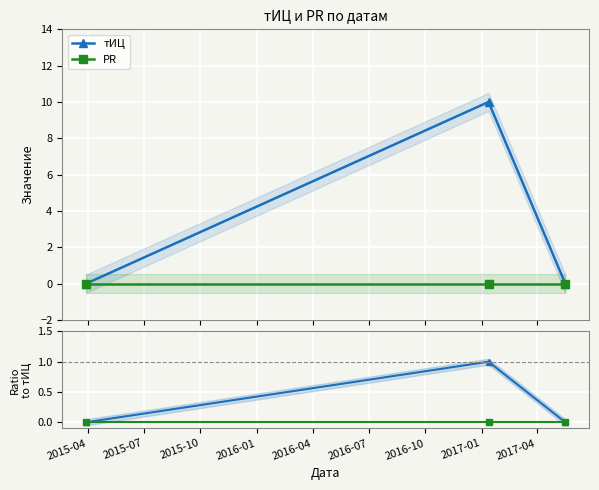

Where is тИЦ nearest to the value 0?

2015-04